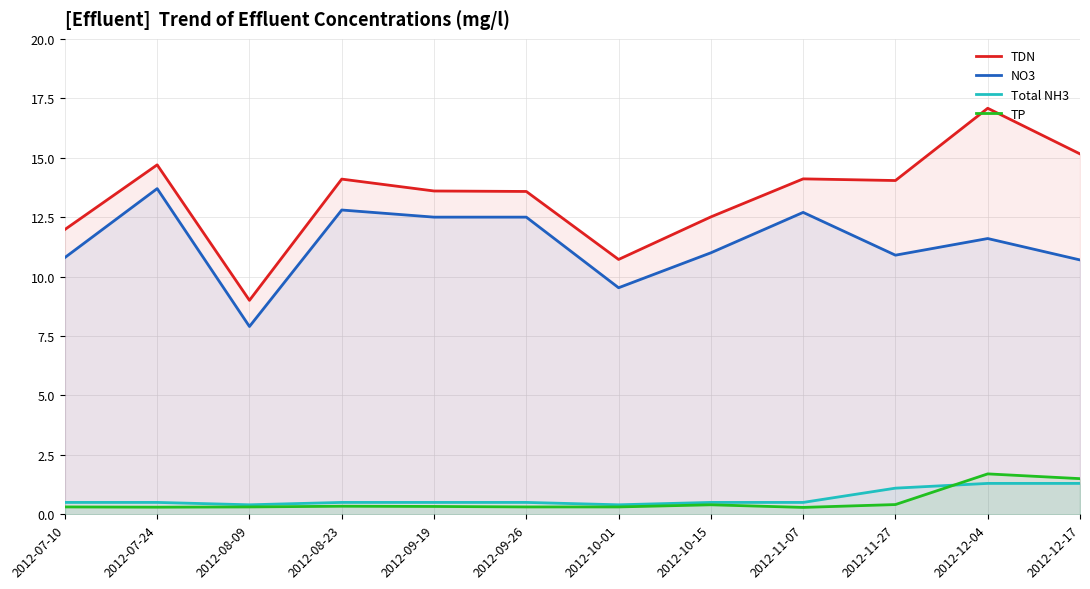

Between which two adjacent categories do TP and Total NH3 first intersect?

2012-11-27 and 2012-12-04